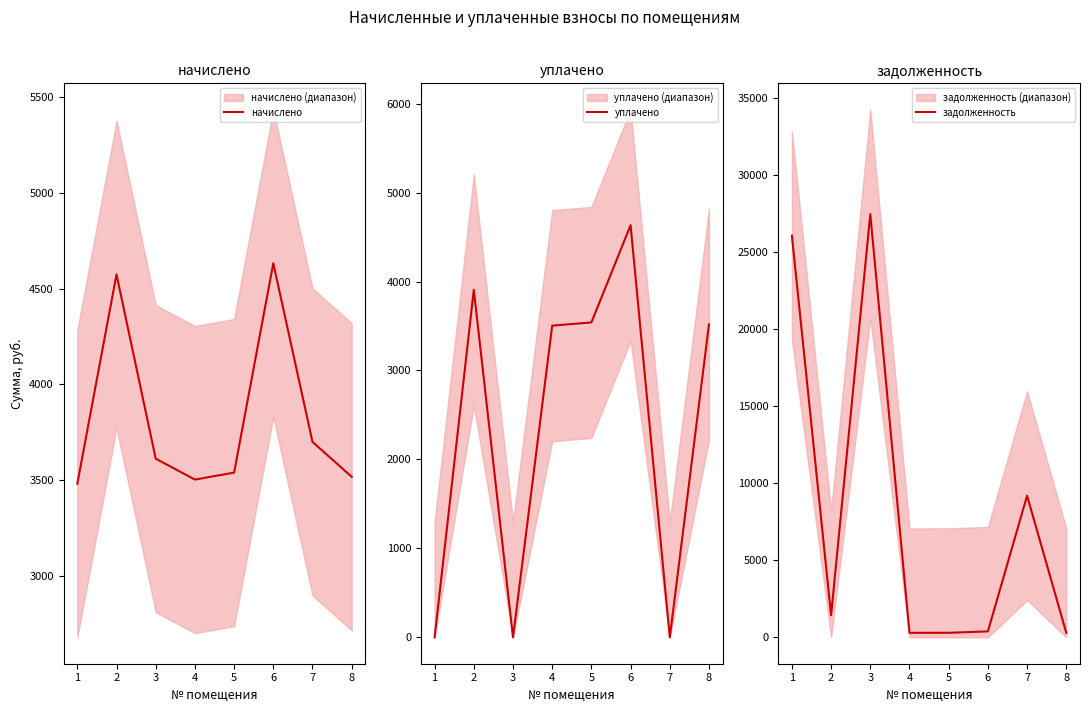

Rank the series by their maximum value, from lowest to highest.

начислено, уплачено, задолженность